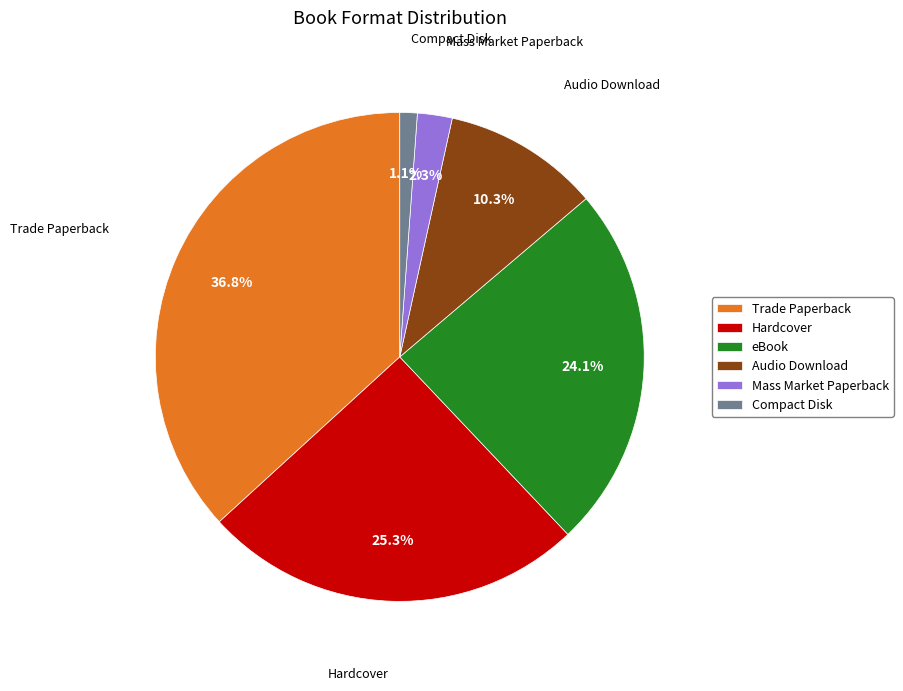

Between Mass Market Paperback and Hardcover, which is larger?

Hardcover